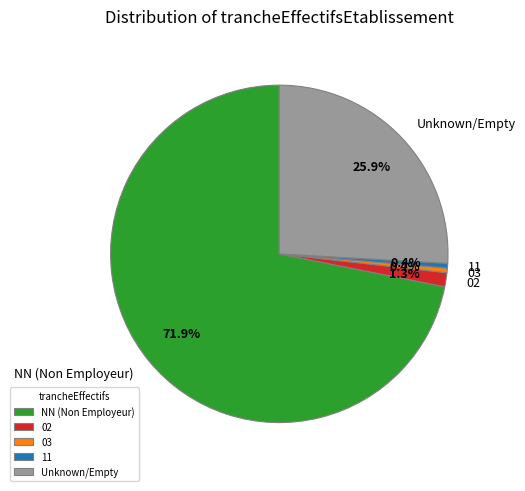

Which slice is the largest?

NN (Non Employeur)